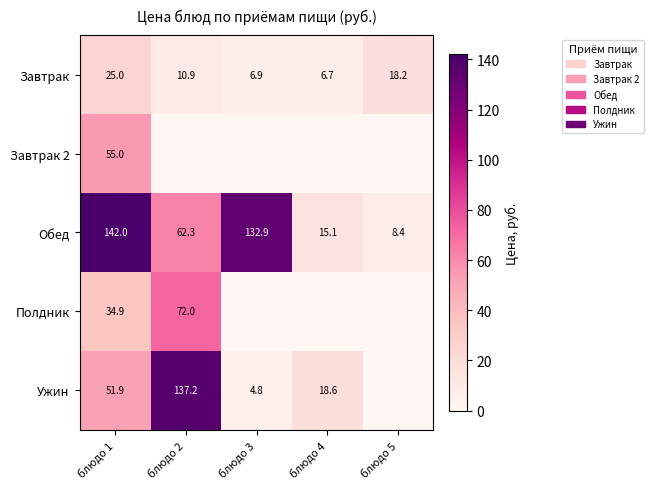

What is the difference between the highest and lowest values at блюдо 1?

117.0